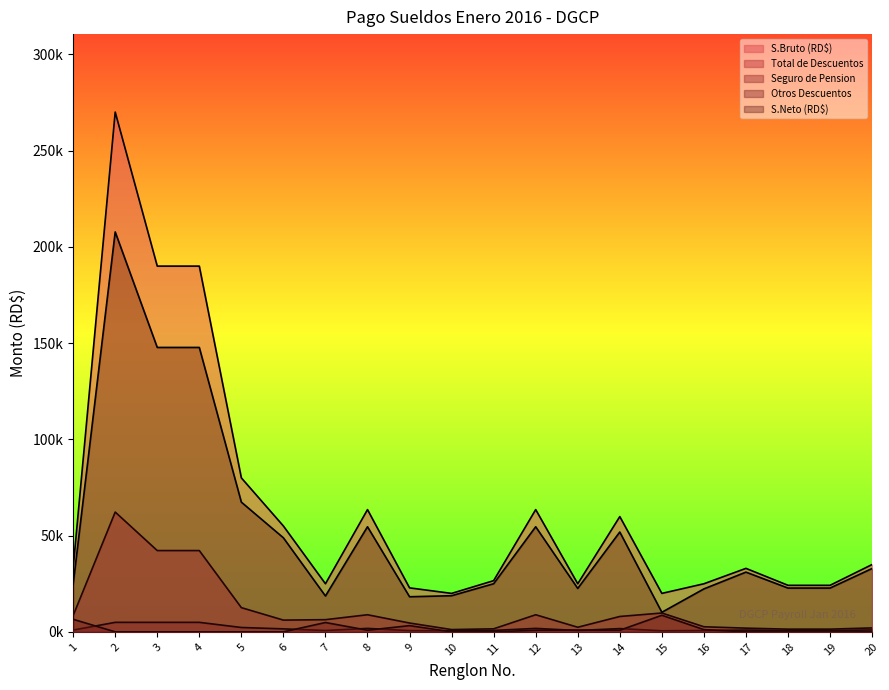

Rank the series at 13 from highest to lowest value.

S.Bruto (RD$), S.Neto (RD$), Total de Descuentos, Otros Descuentos, Seguro de Pension